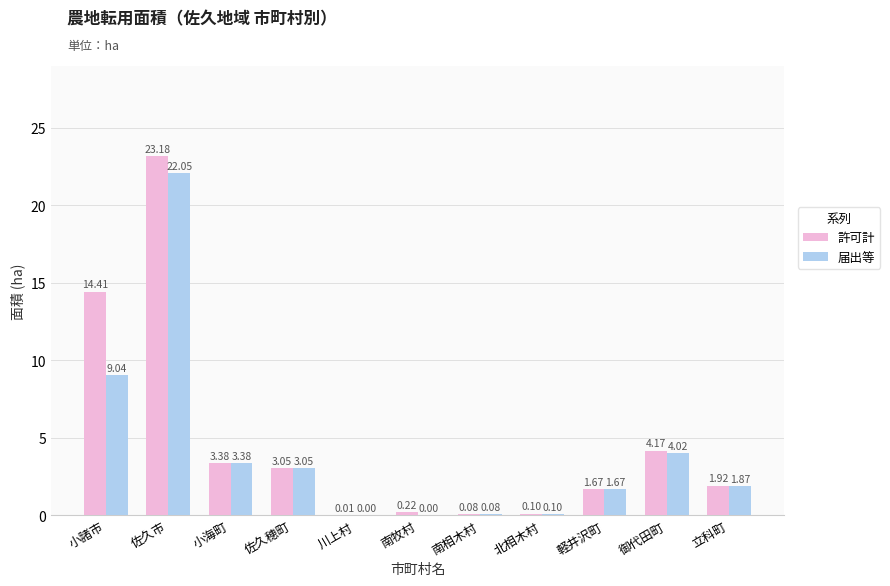

Where is 許可計 nearest to the value 11?

小諸市